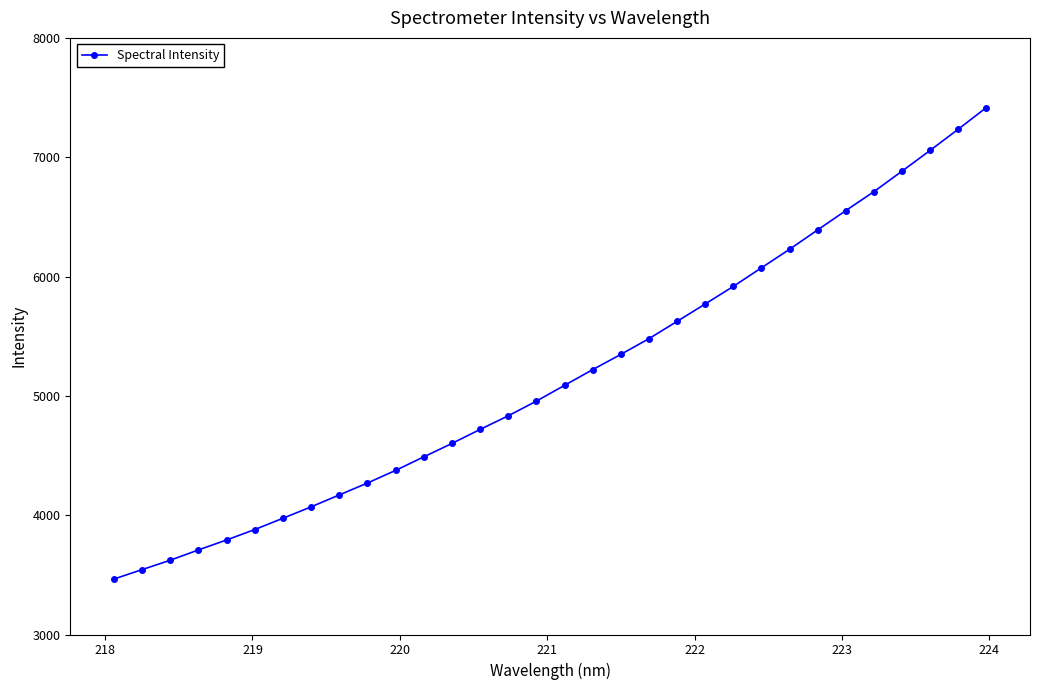

What is the value of the 3rd point from the left?

3622.6